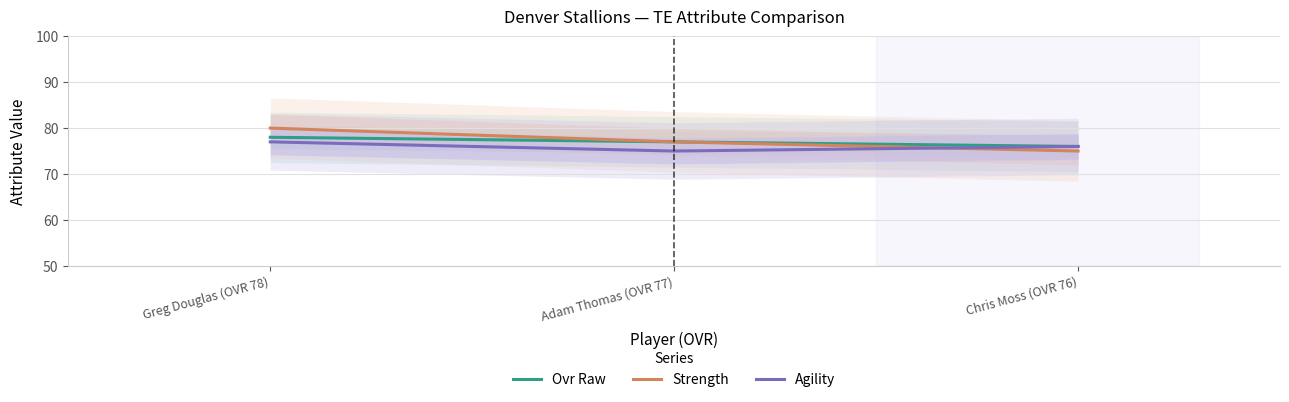

Which series has the largest total across all categories?

Strength